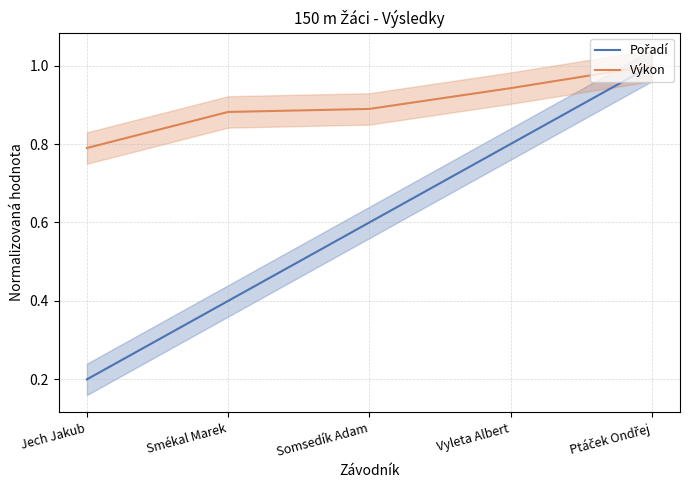

True or false: Výkon has more than 2 points higher than both neighbors.

False